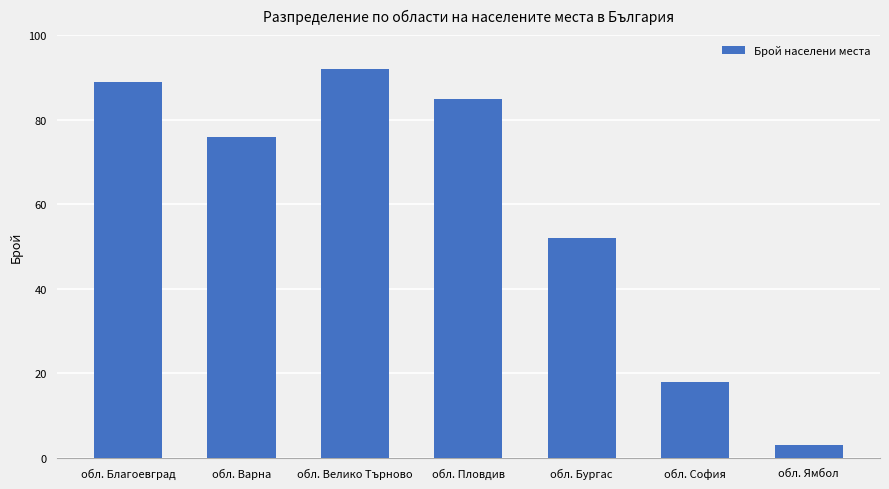

Which category has the lowest value across all series?

обл. Ямбол